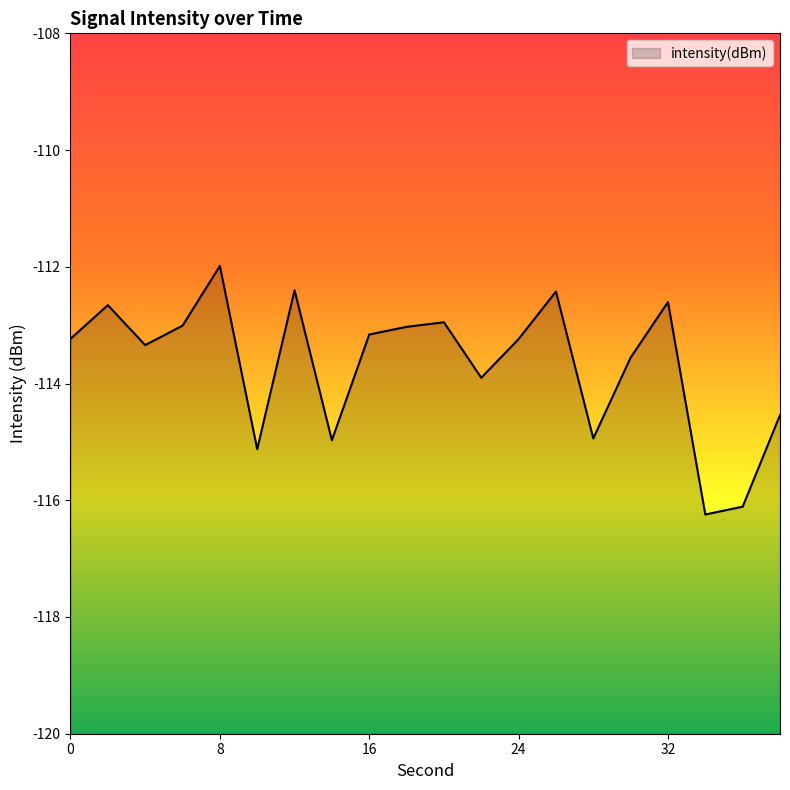

How many lines are shown in the chart?

1